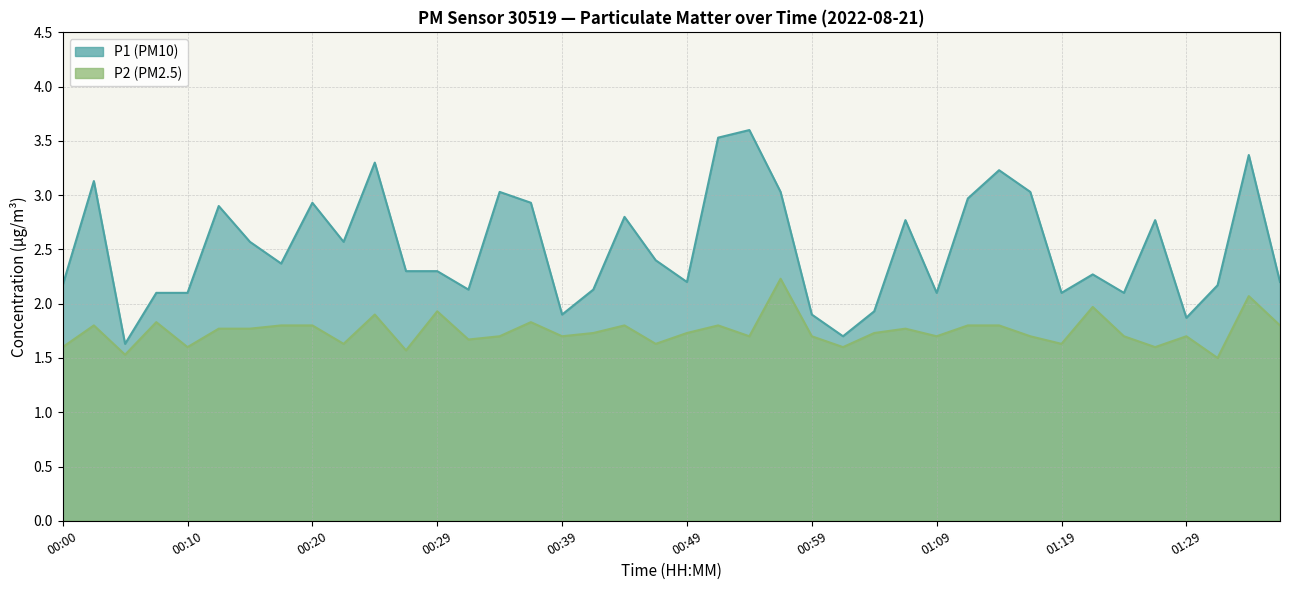

What are all the series names shown in the legend?

P1, P2